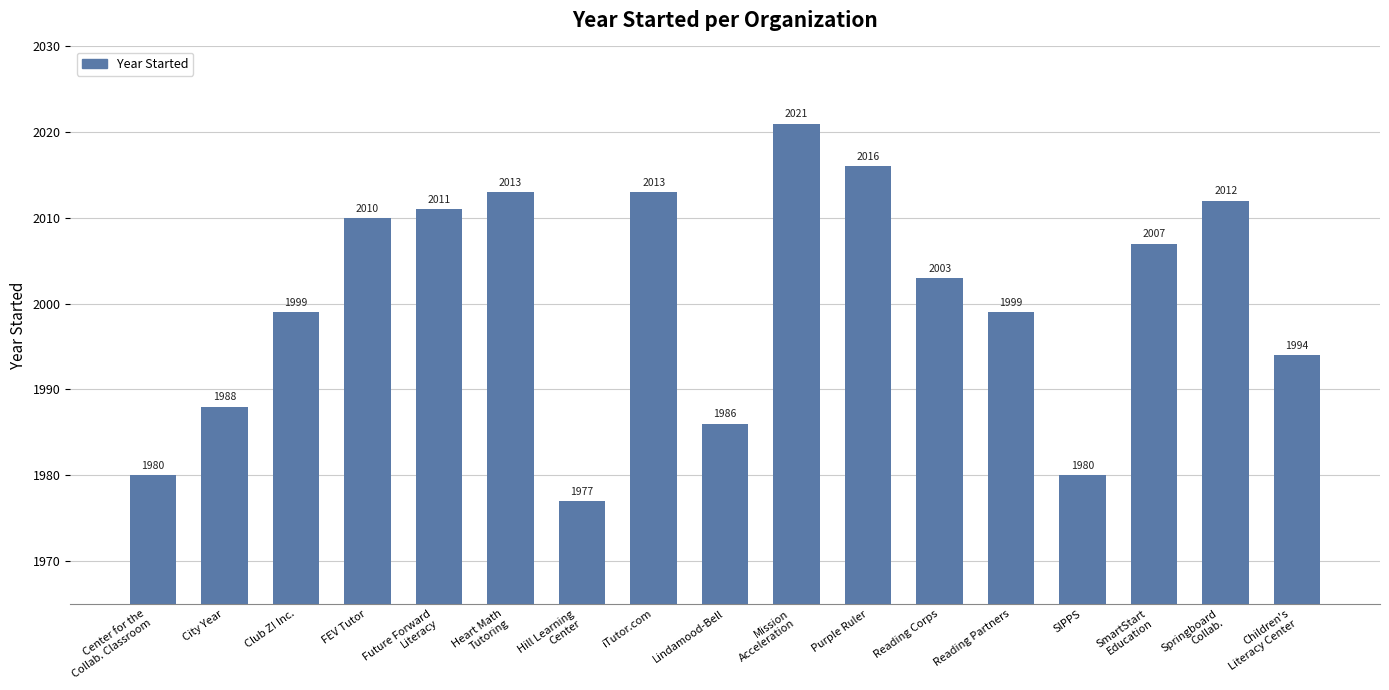

Reading right to left, list all the values displayed in this chart.

Children's
Literacy Center=1994	Springboard
Collab.=2012	SmartStart
Education=2007	SIPPS=1980	Reading Partners=1999	Reading Corps=2003	Purple Ruler=2016	Mission
Acceleration=2021	Lindamood-Bell=1986	iTutor.com=2013	Hill Learning
Center=1977	Heart Math
Tutoring=2013	Future Forward
Literacy=2011	FEV Tutor=2010	Club Z! Inc.=1999	City Year=1988	Center for the
Collab. Classroom=1980